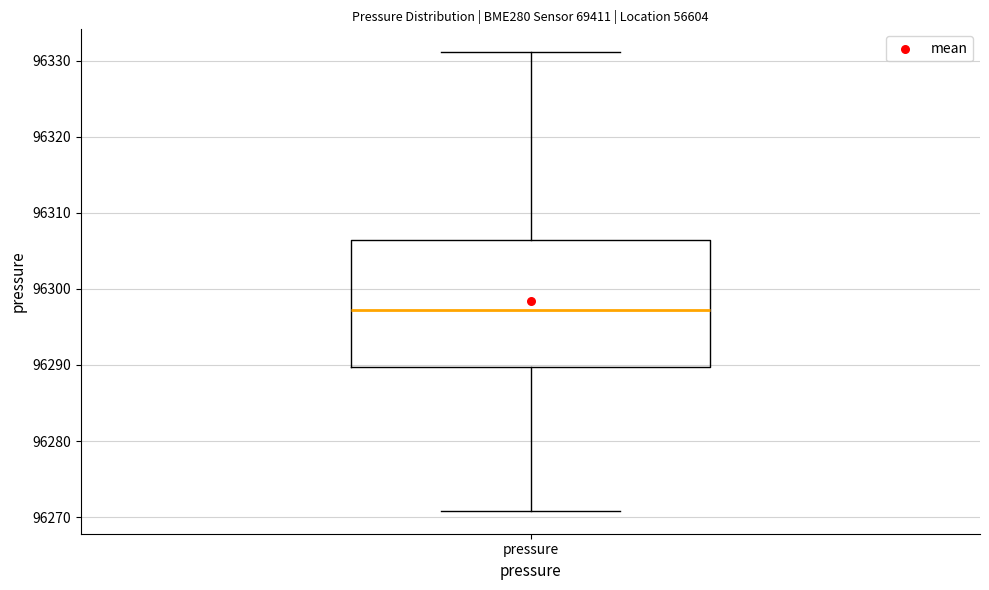

Read this box plot against the y-axis: the position of the median line, the range covered by the box, and the ends of both whiskers. The values are not printed on the chart, so give them approximately, as read against the axis.

median 96297, box 96290 to 96306, whiskers 96271 to 96331